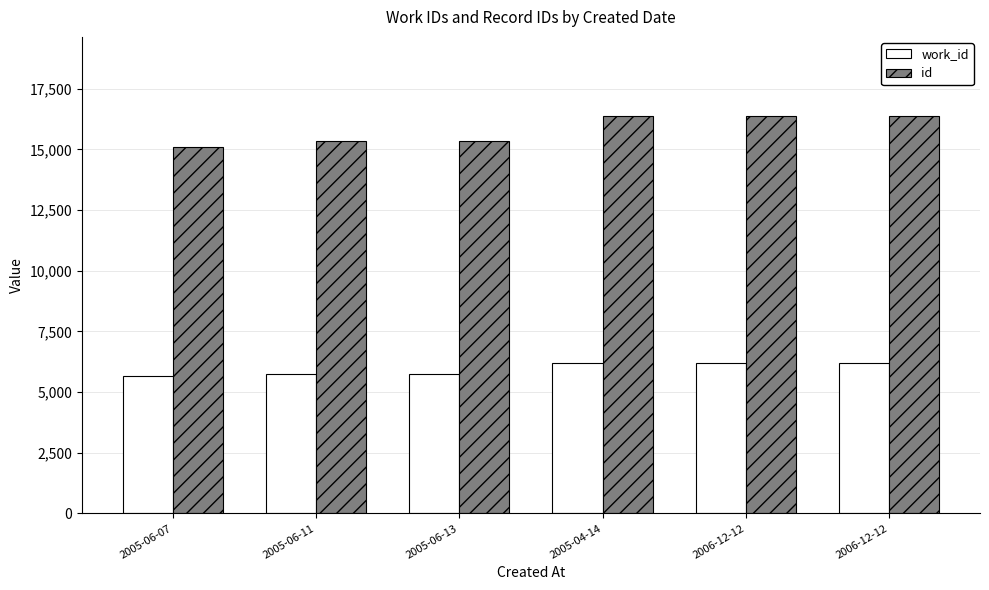

What are all the series names shown in the legend?

work_id, id